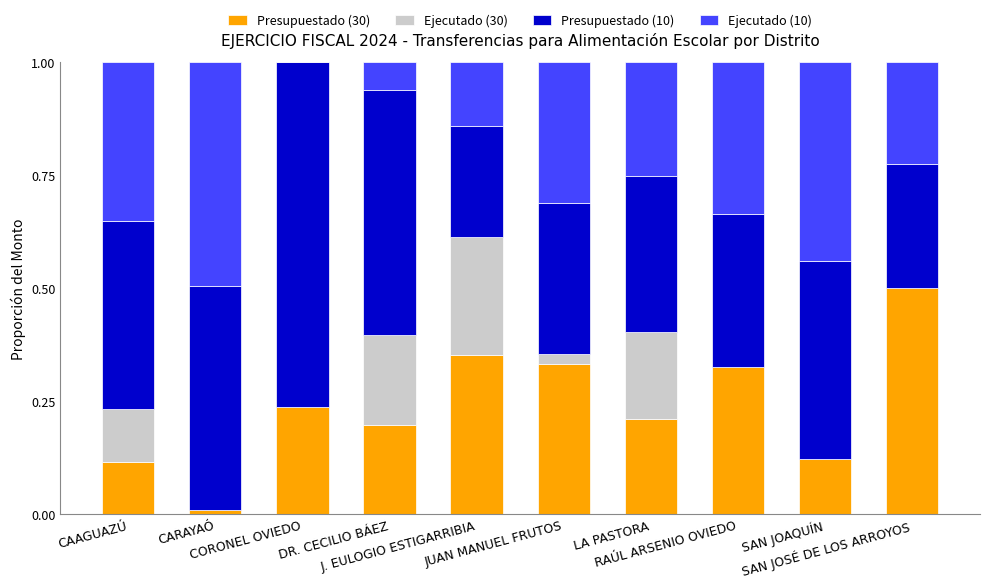

What is the sum of all Presupuestado (30) values?

2.4